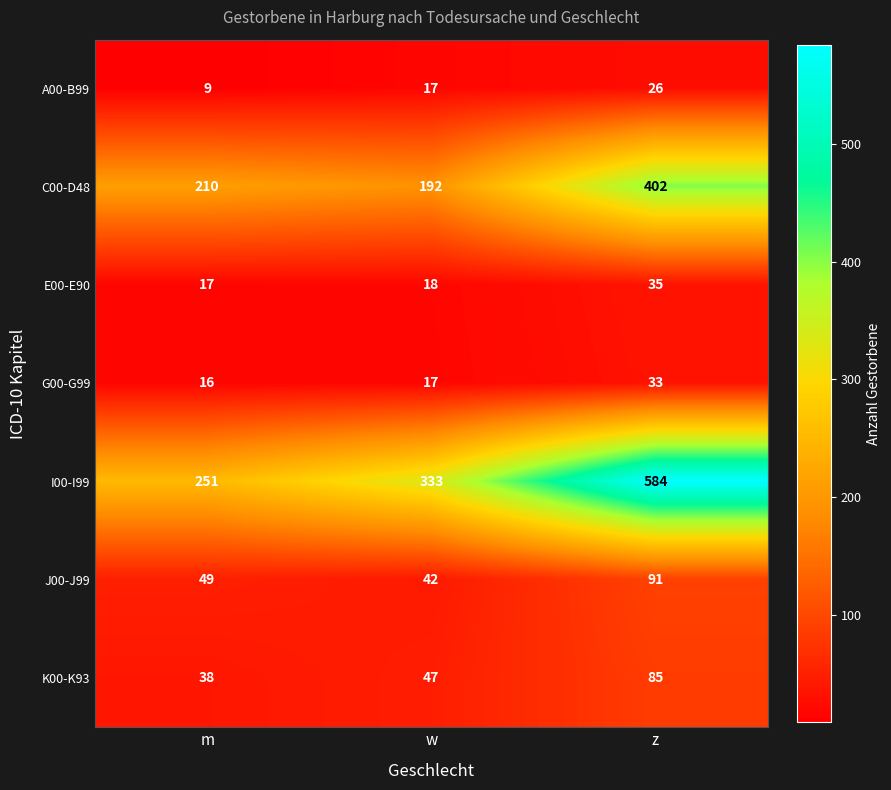

Is the value of G00-G99 at z greater than the value of A00-B99 at m?

Yes